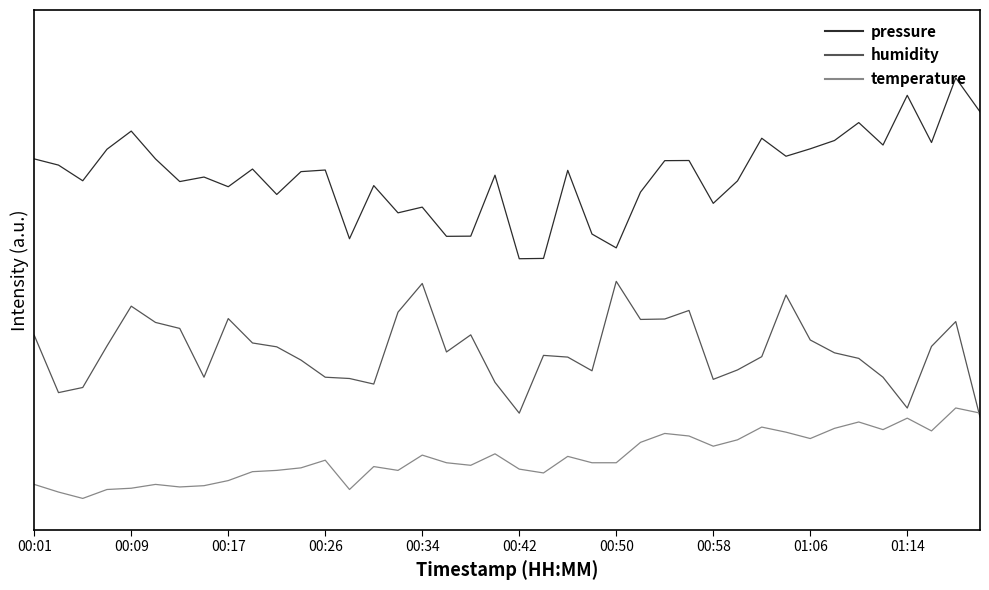

Rank the series by their average value, from lowest to highest.

temperature, humidity, pressure